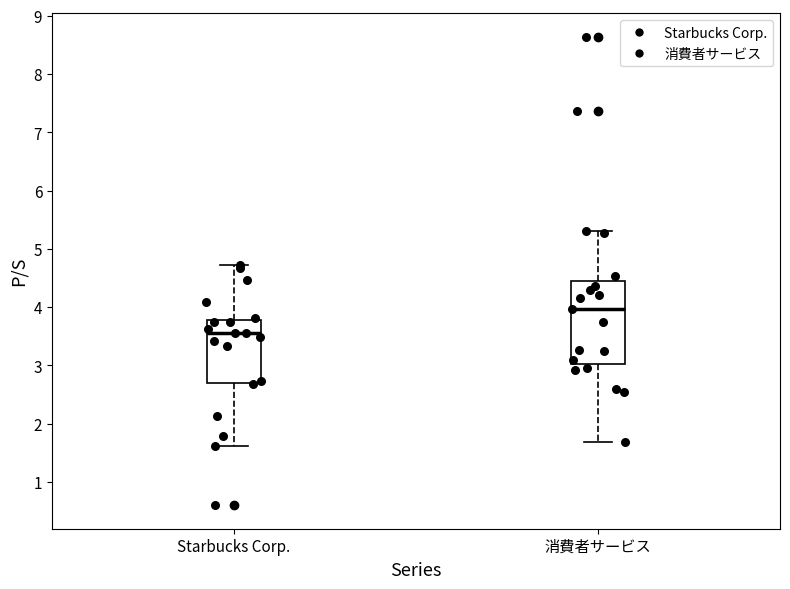

Reading left to right, transcribe this box plot: for each box, give where its median line is, the range the box spans, and where its two whiskers end, as read against the y-axis. The values are not printed on the chart, so give them approximately, as read against the axis.

Starbucks Corp.: median 3.6, box 2.7 to 3.8, whiskers 1.6 to 4.7
消費者サービス: median 4.0, box 3.0 to 4.5, whiskers 1.7 to 5.3